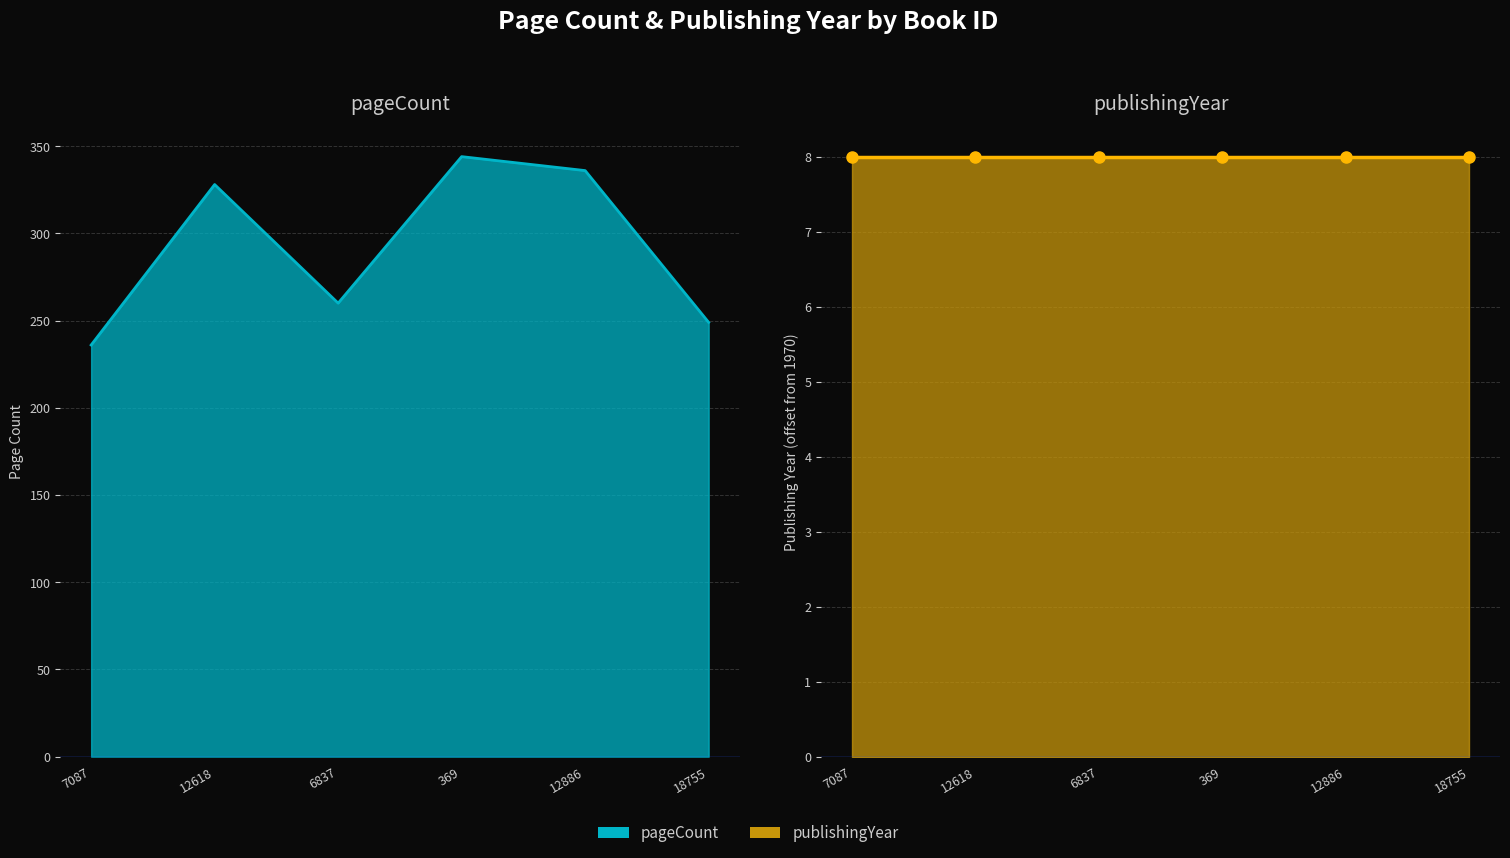

The value at 18755 is 148. True or false?

False